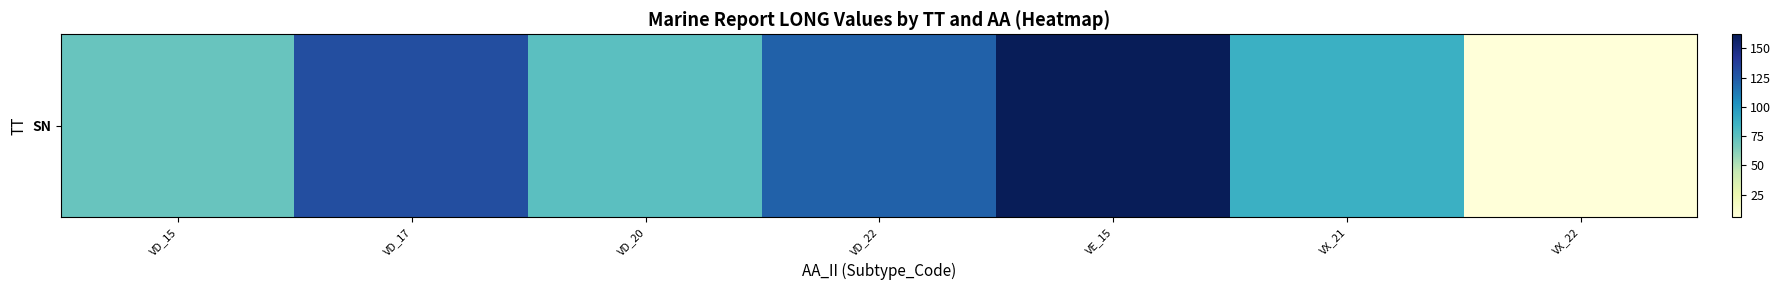

Count the number of categories in the chart.

7